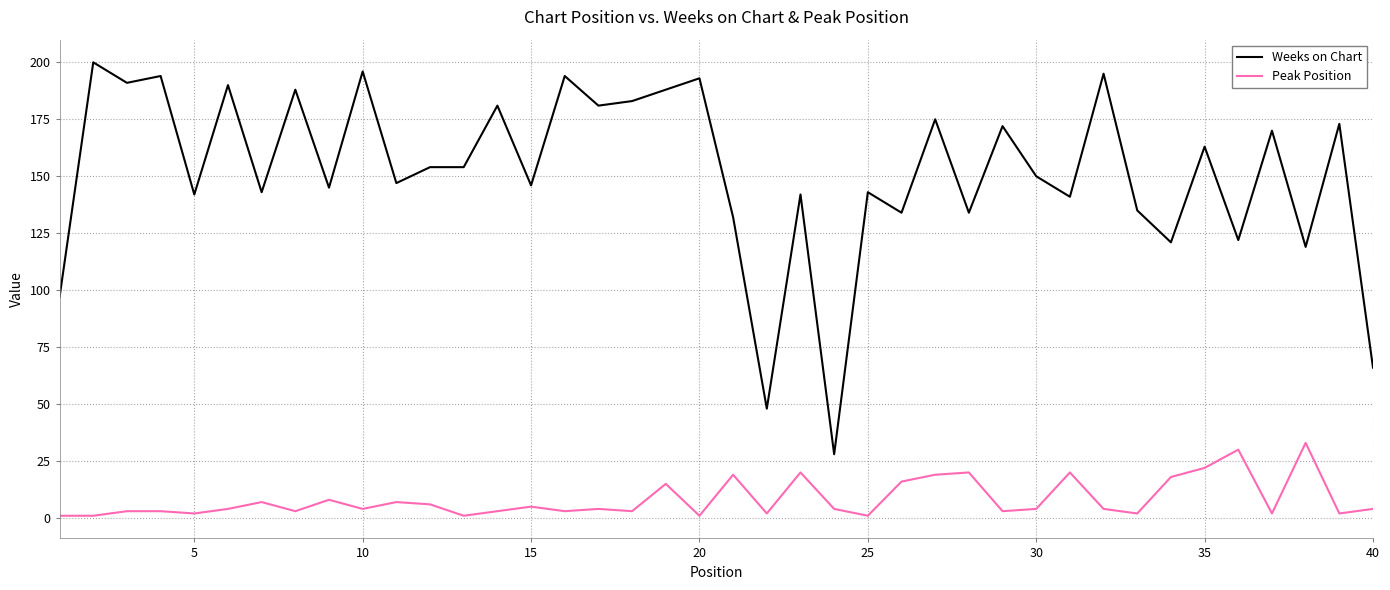

Rank the series by their average value, from lowest to highest.

Peak Position, Weeks on Chart